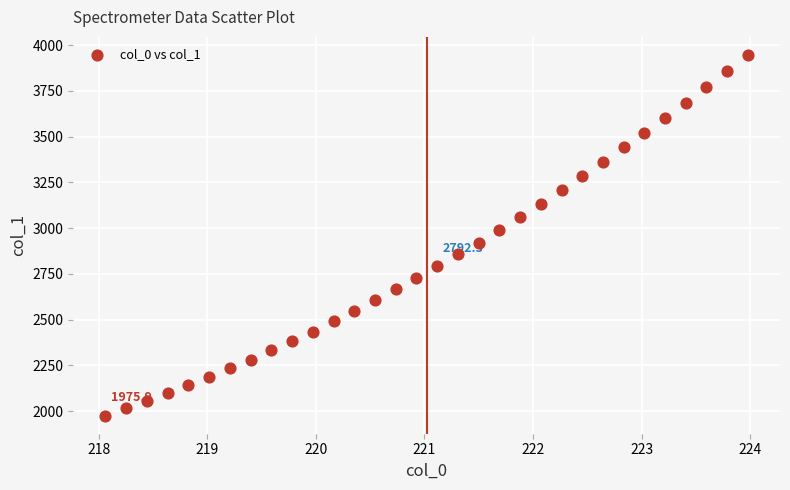

What is the range of X values (max minus min)?

5.9